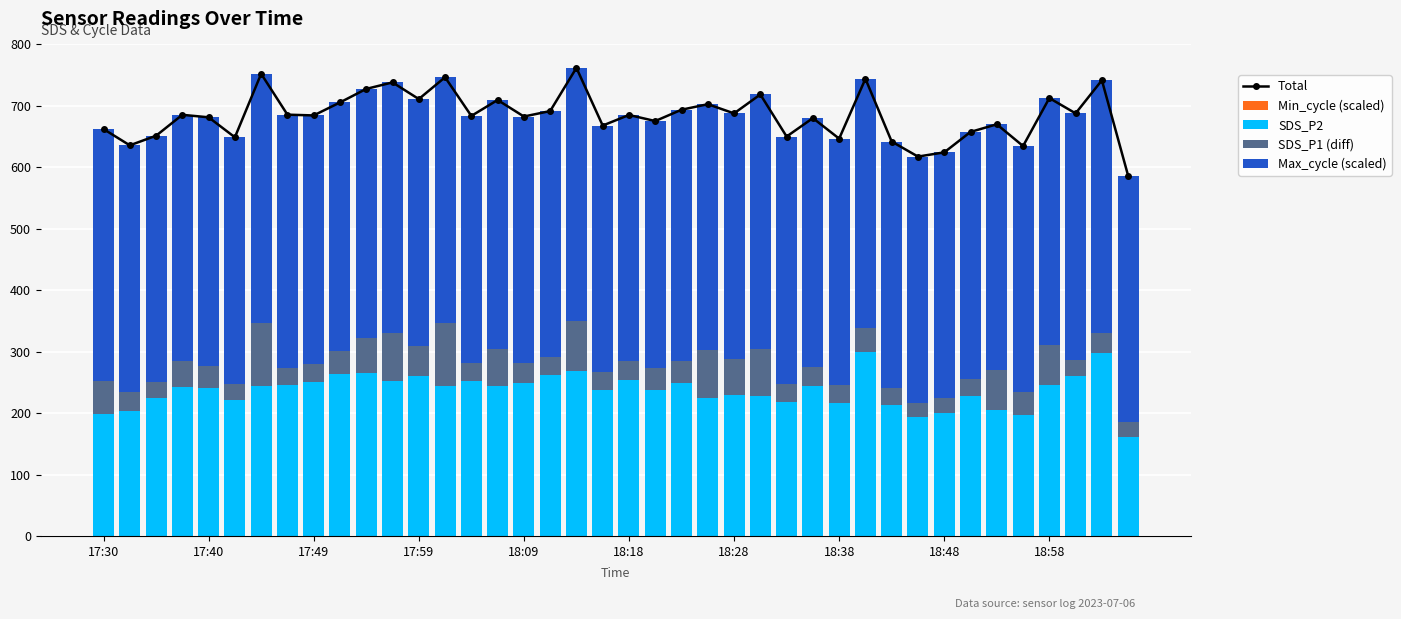

Which series has the widest spread of values?

Total